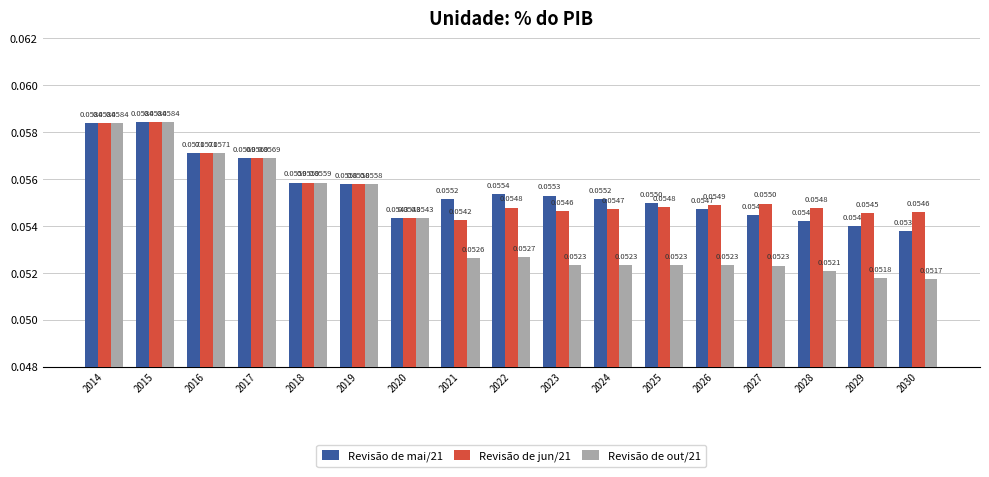

How many bars are there in total?

51